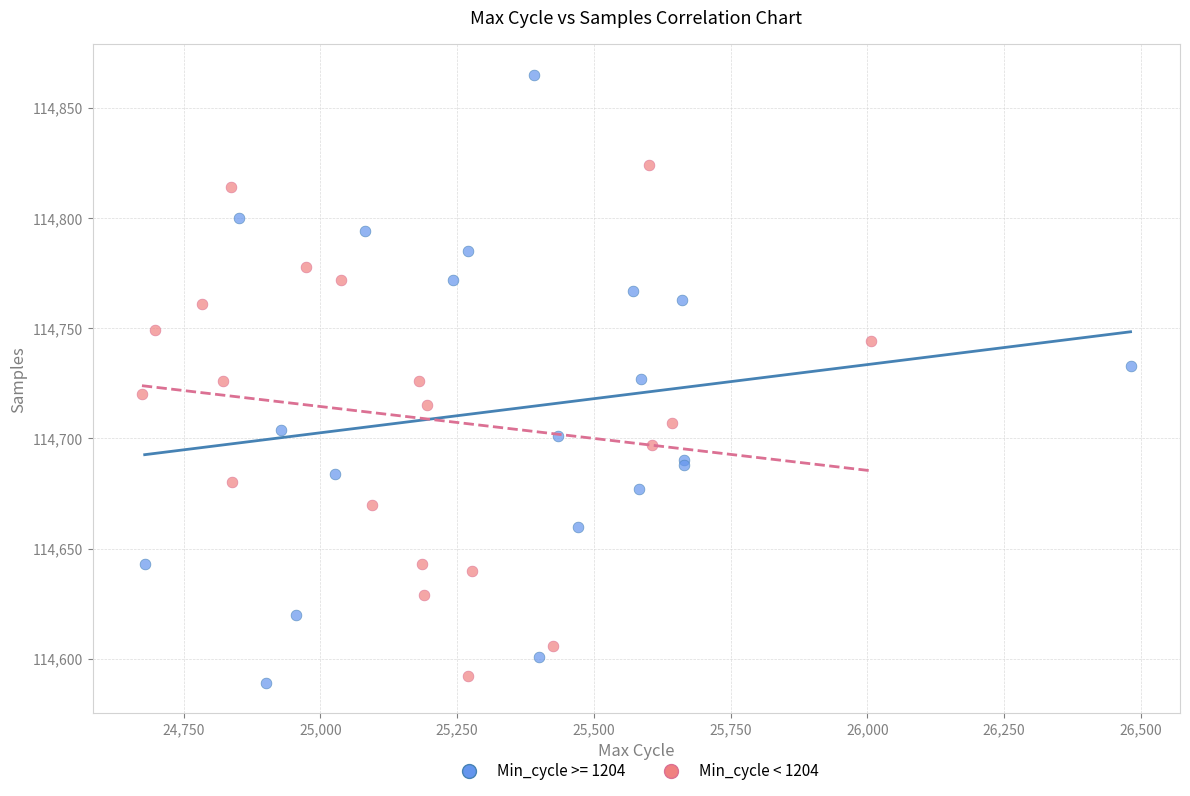

Which series contains the highest Y value?

Min_cycle >= 1204